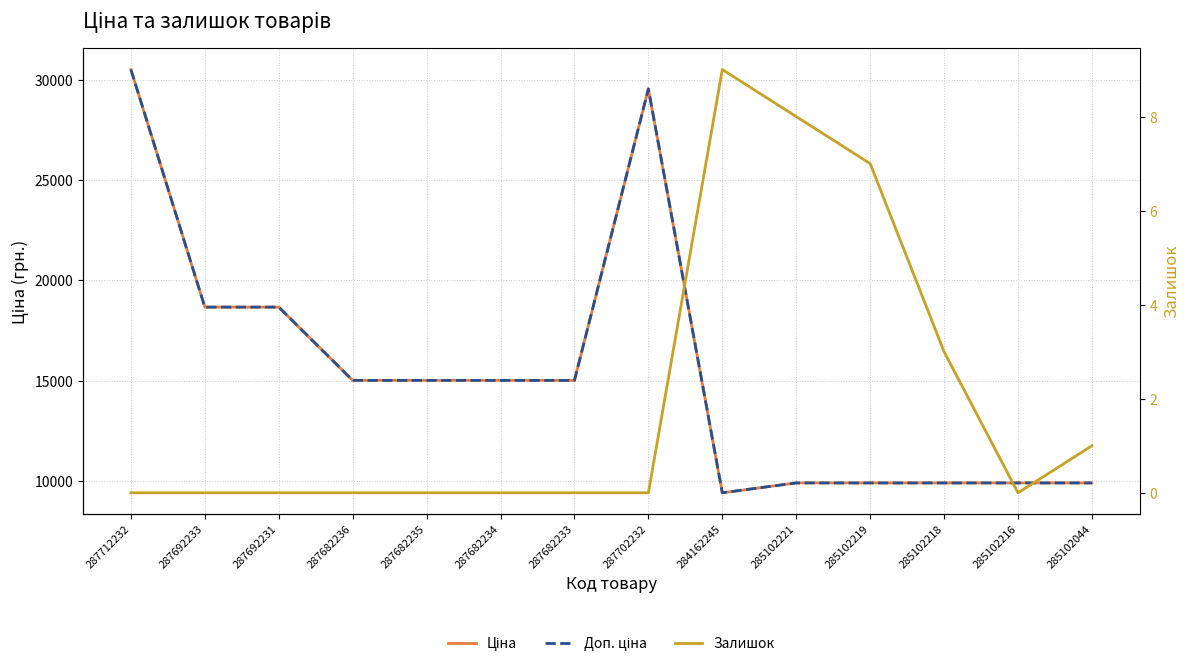

What is the minimum value for Ціна?

9416.9